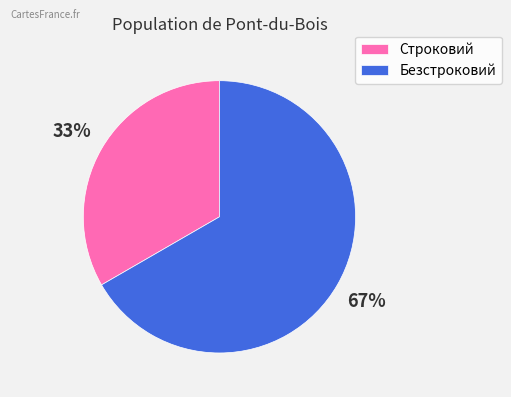

To the nearest percent, what is the average slice percentage?

50%